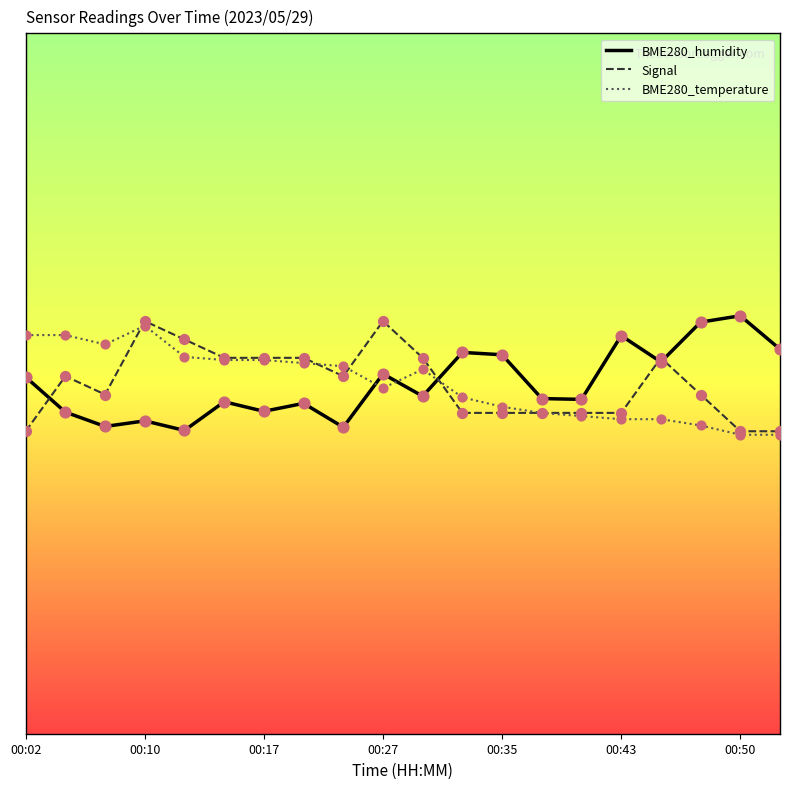

What are all the series names shown in the legend?

BME280_humidity, Signal, BME280_temperature